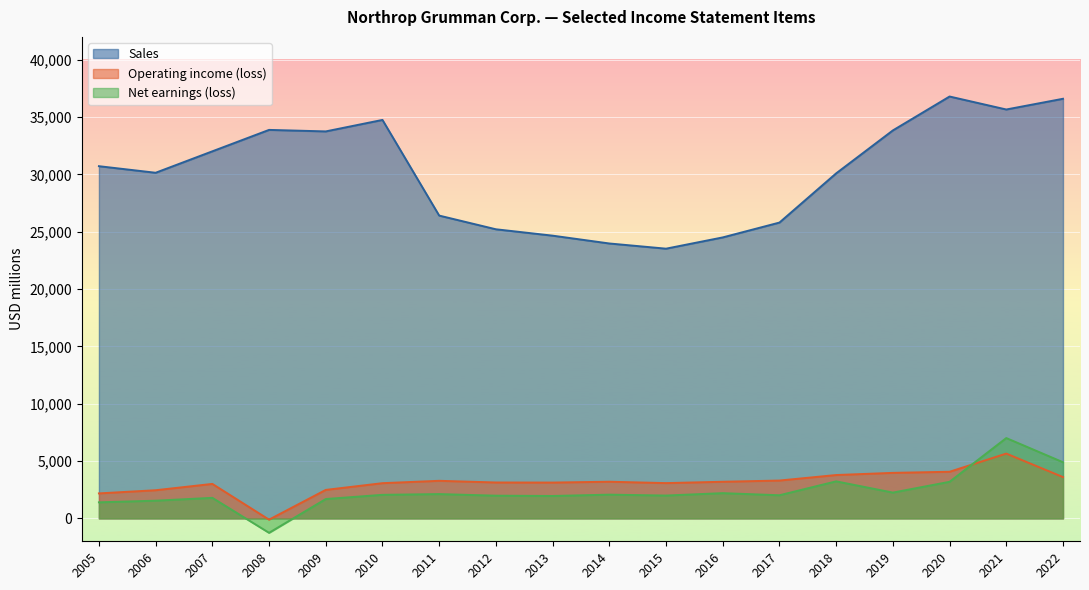

At which label does Net earnings (loss) first exceed 2053?

2011